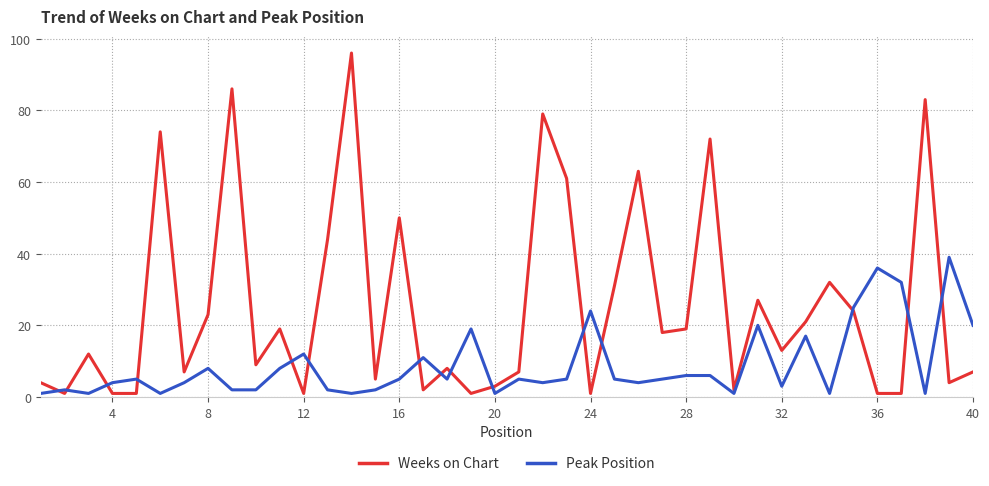

Which series has the widest spread of values?

Weeks on Chart